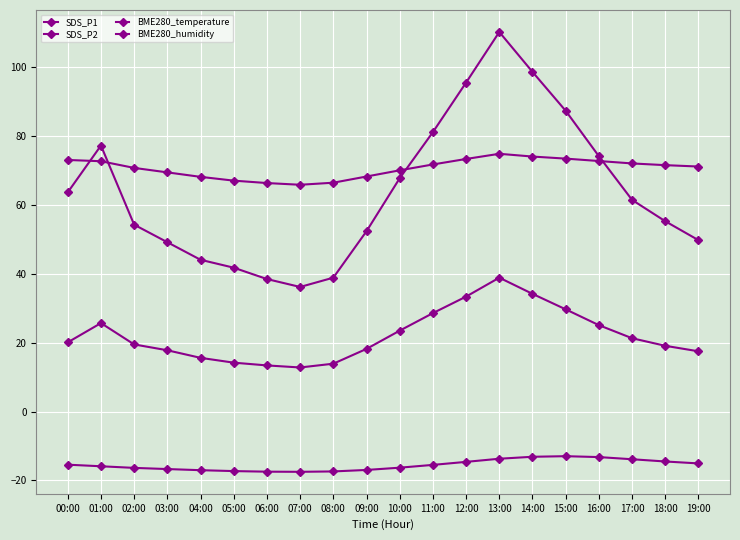

How many categories are shown in the chart?

20